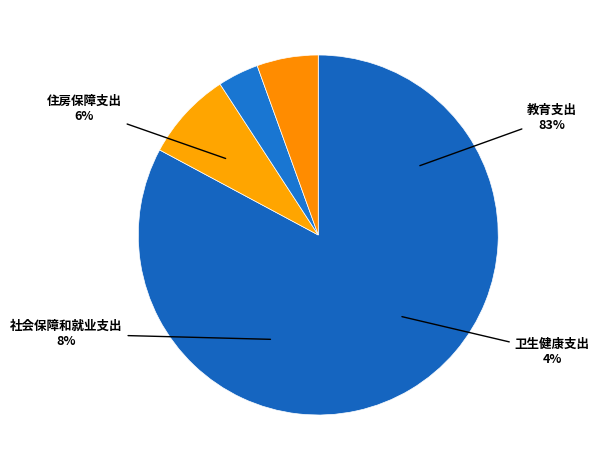

Which slice is the largest?

教育支出